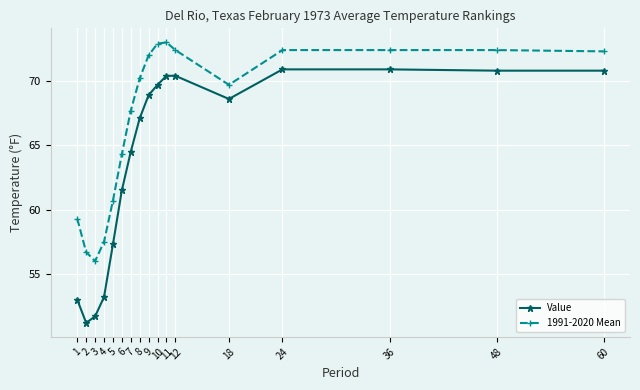

True or false: Value and 1991-2020 Mean cross at least once.

False